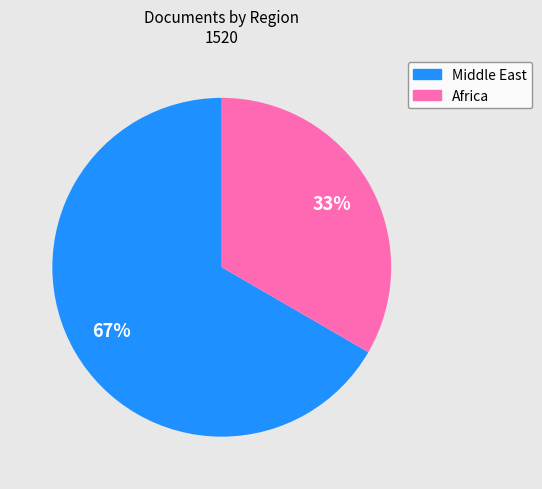

To the nearest percent, what percentage of the pie is Africa?

33%